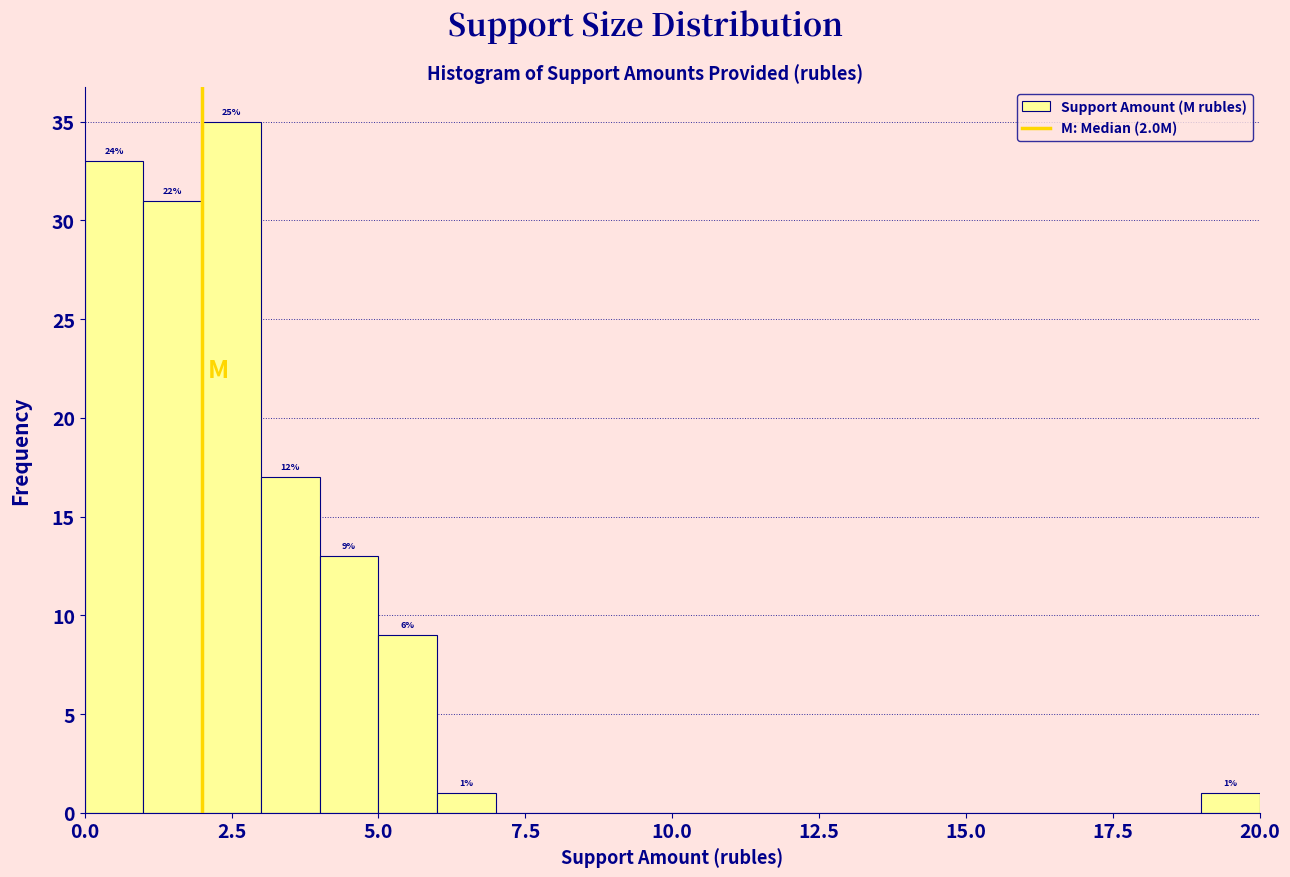

Read against the x-axis, roughly where is the centre of the tallest bar?

2.5